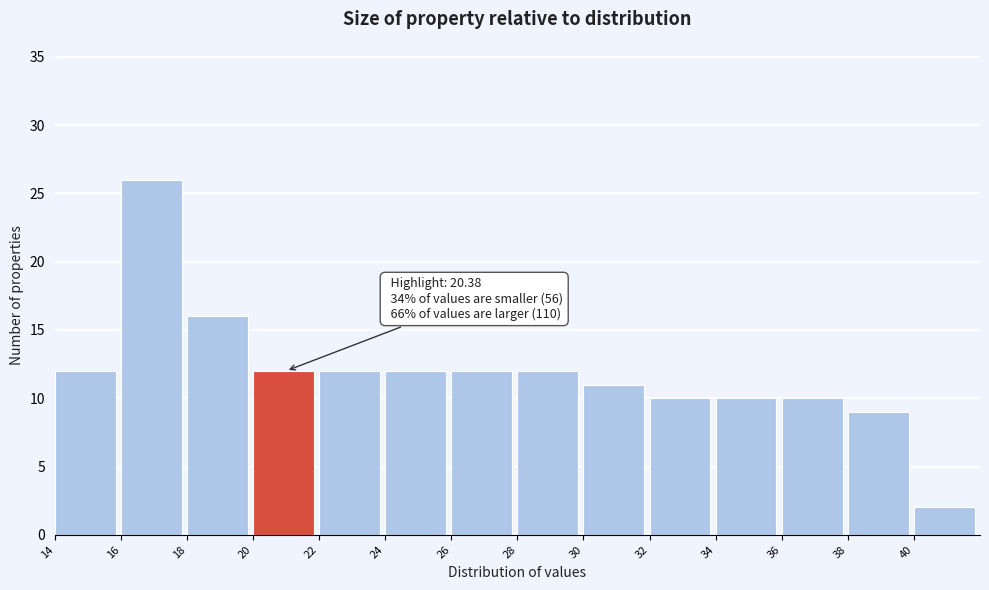

Over which range of the x-axis is the bar tallest?

16 to 18